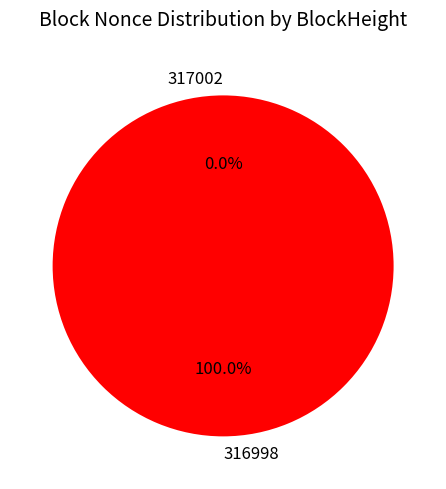

To the nearest percent, what is the difference between the 316998 and 317002 slice percentages?

100%